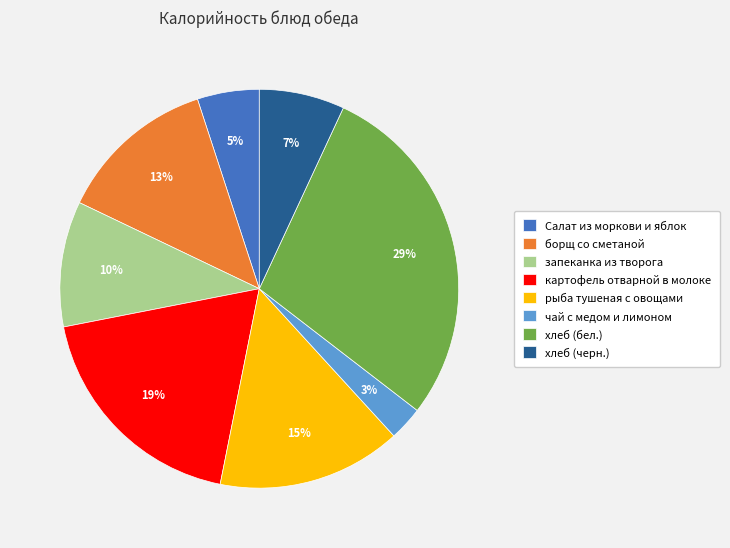

Do хлеб (черн.) and рыба тушеная с овощами together represent more than half of the pie?

No